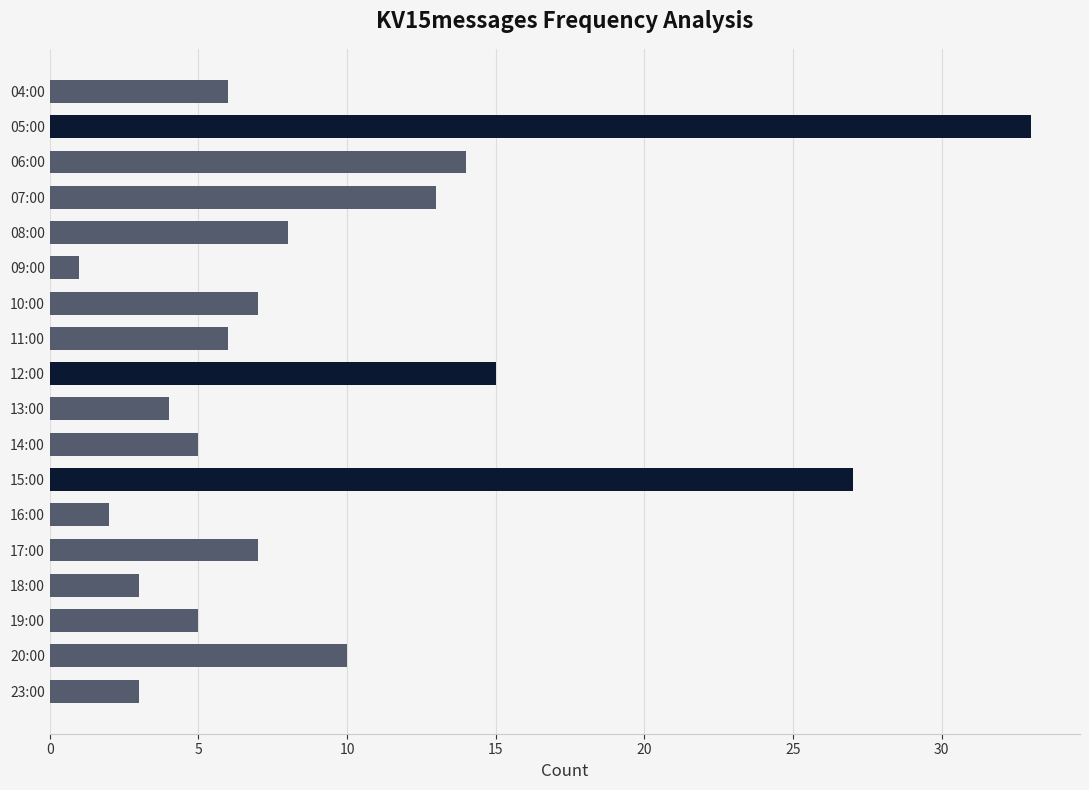

The chart shows a value of 13 at 07:00. True or false?

True